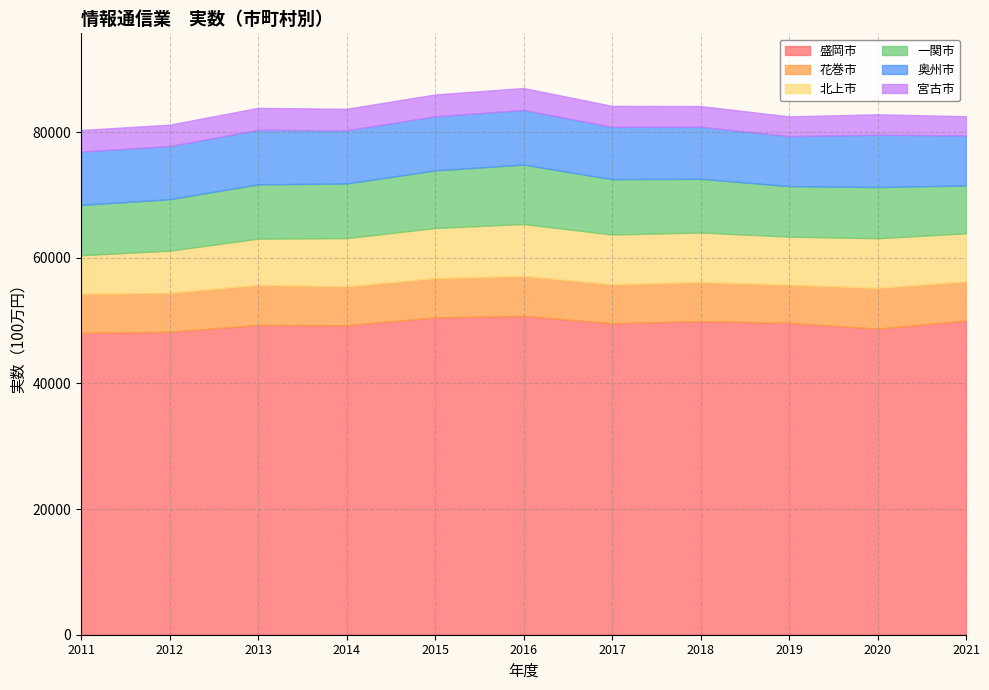

Does the chart have visible grid lines?

Yes